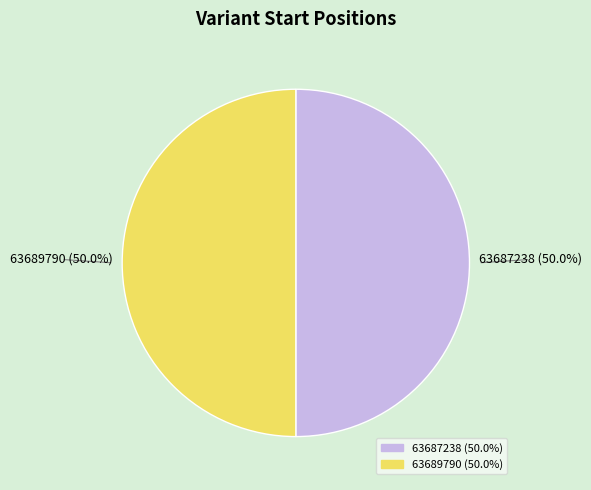

How many slices are in this pie chart?

2